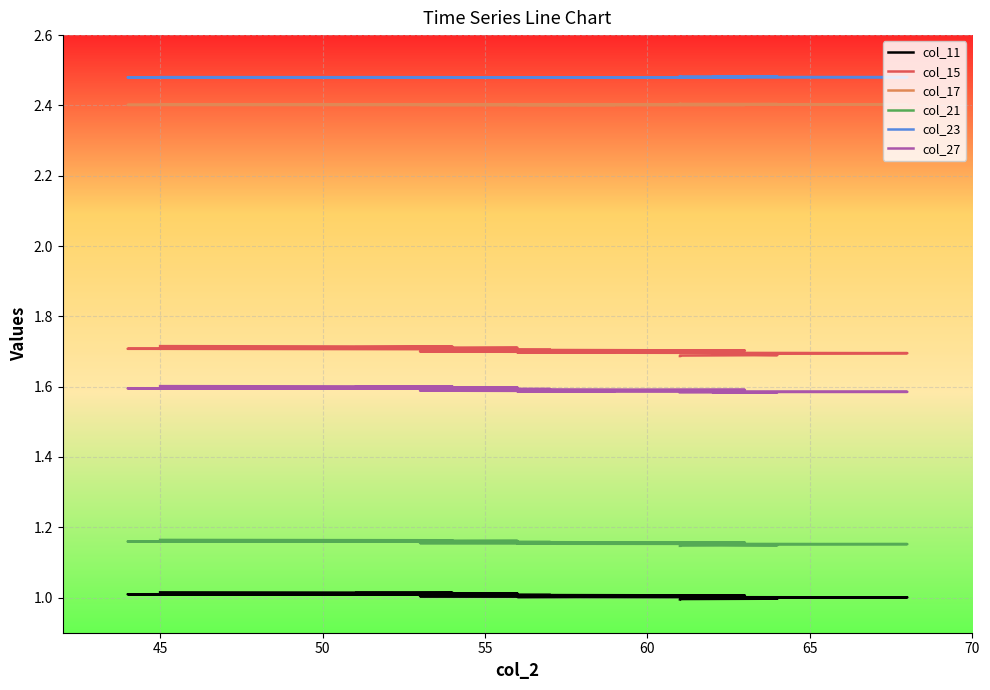

Between 40 and 60, which series saw the biggest shift?

col_15